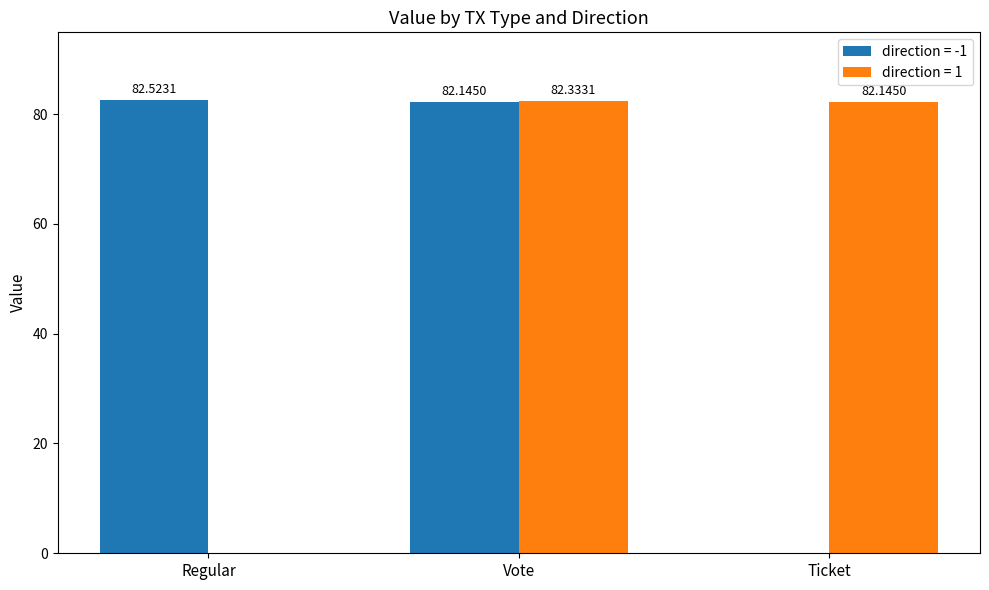

At which category is the sum across all series the highest?

Vote